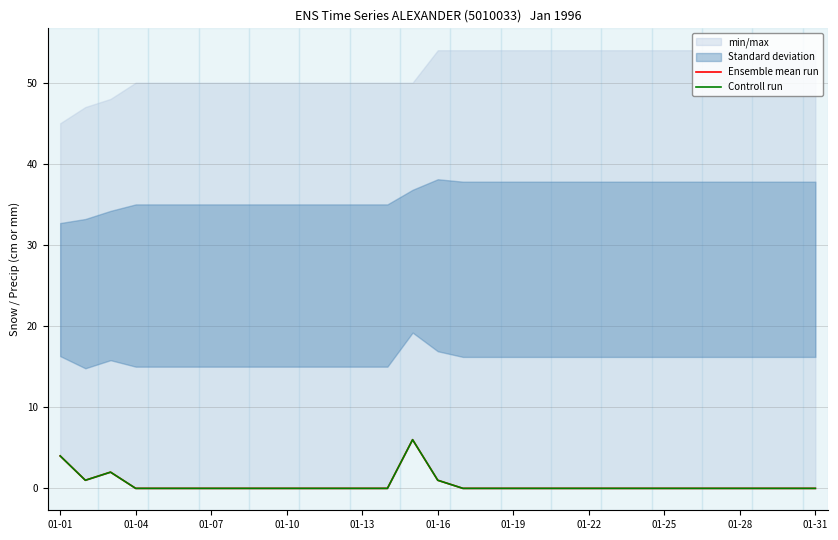

What is the difference between the maximum and second lowest values in the Controll run series?

6